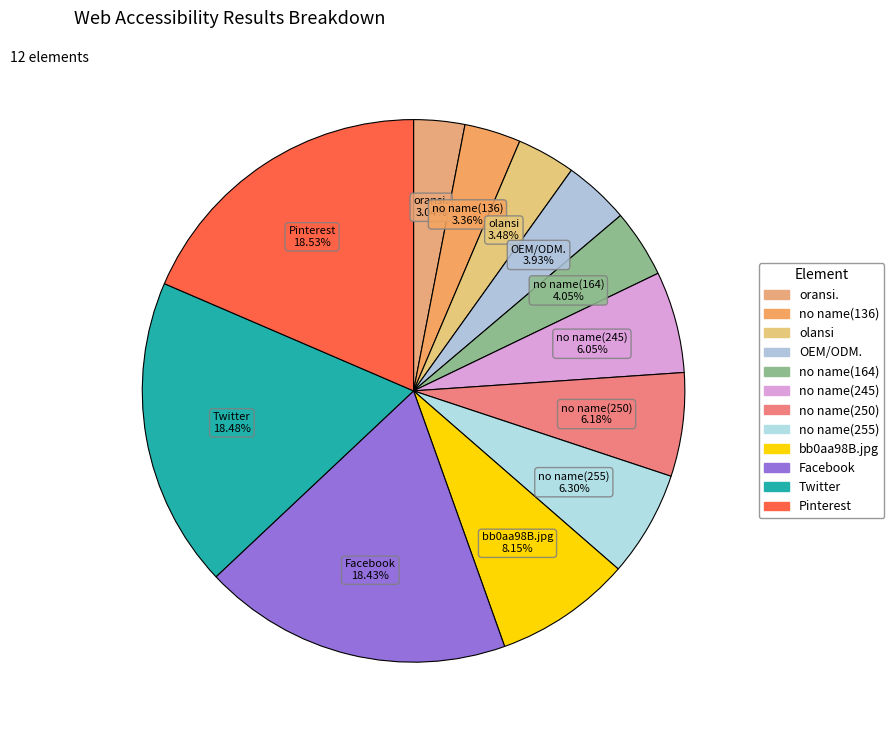

Which slice is the largest?

a: Pinterest